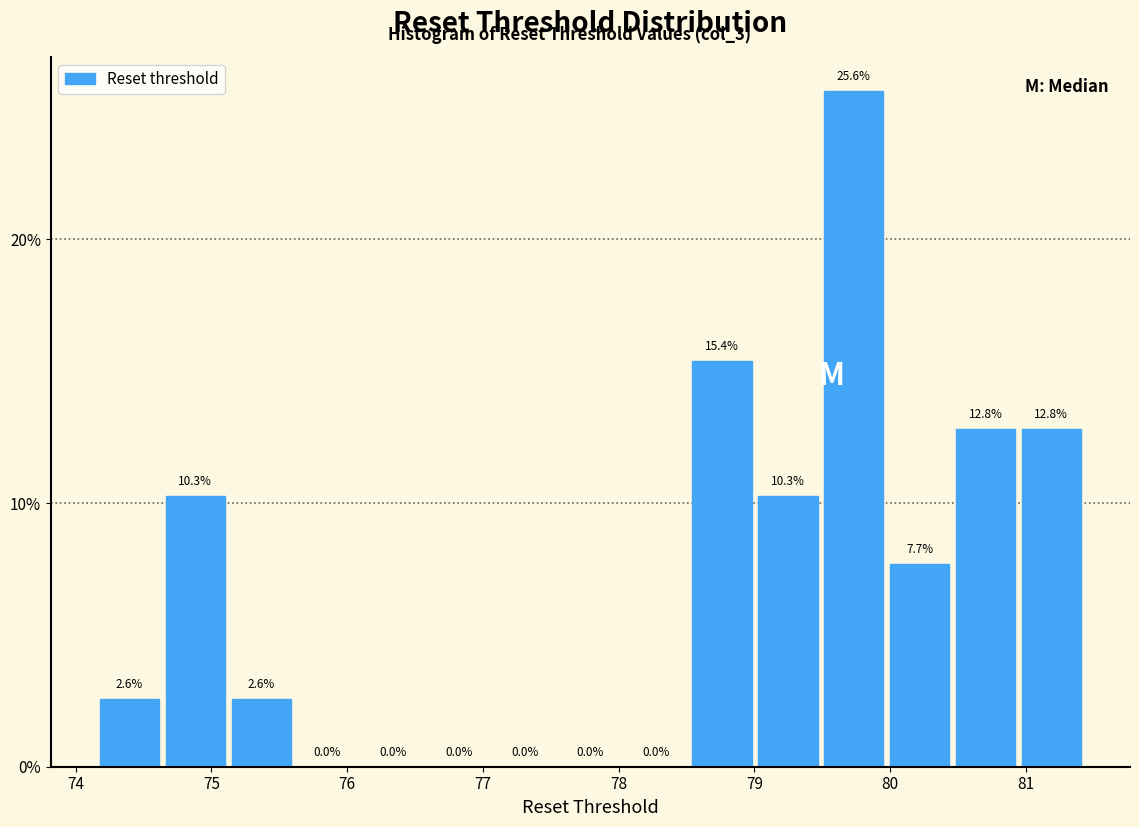

Over which range of the x-axis is the bar tallest?

79.5 to 80.0